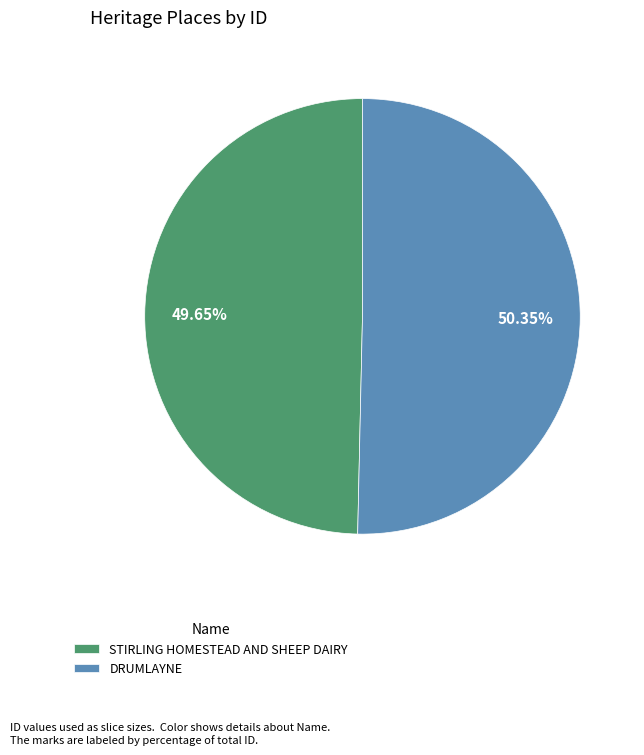

What percentage do STIRLING HOMESTEAD AND SHEEP DAIRY and DRUMLAYNE together represent?

100.0%